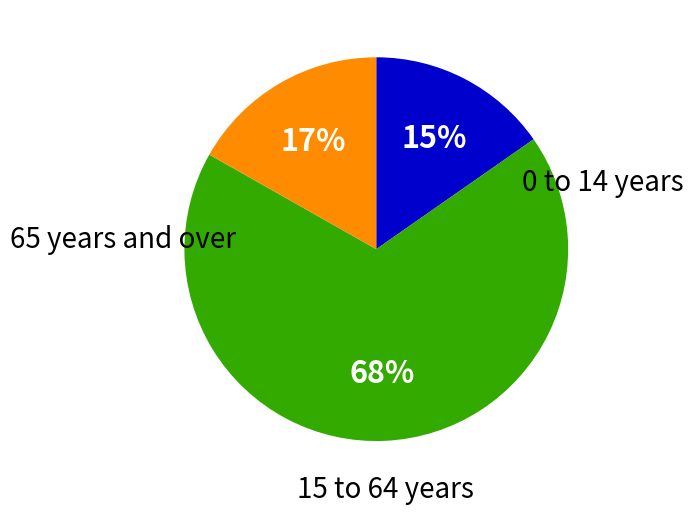

To the nearest percent, what is the average slice percentage?

33%